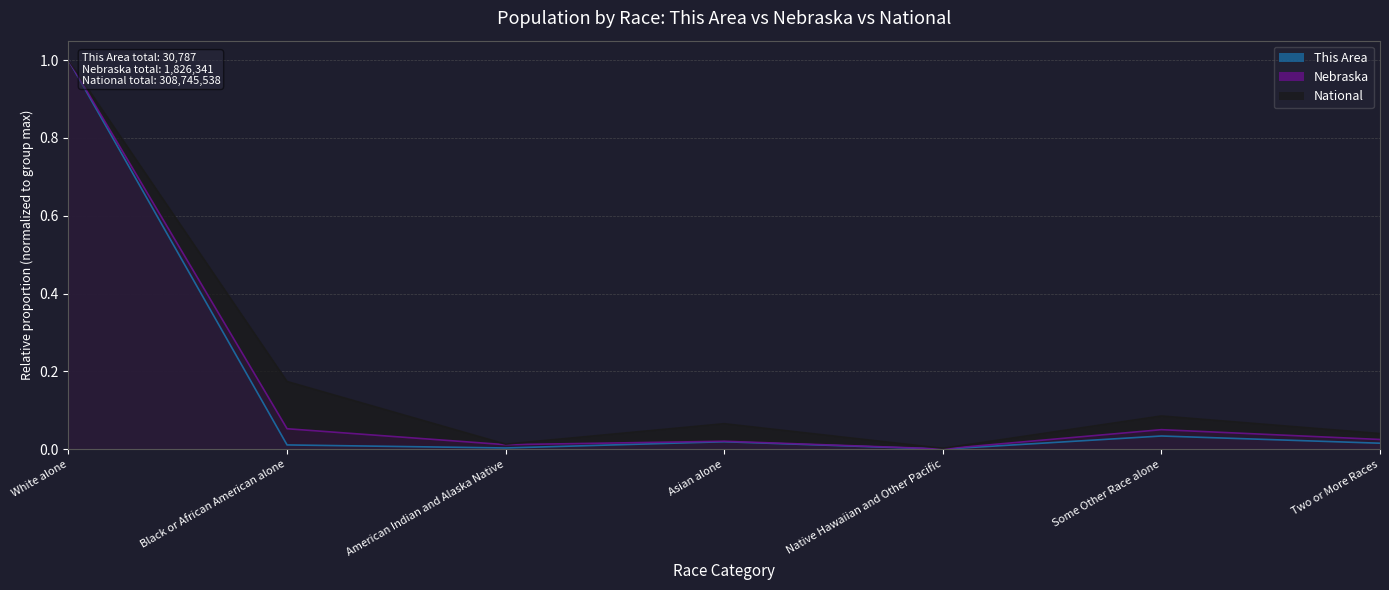

The value of National at Native Hawaiian and Other Pacific is 0.0. True or false?

False